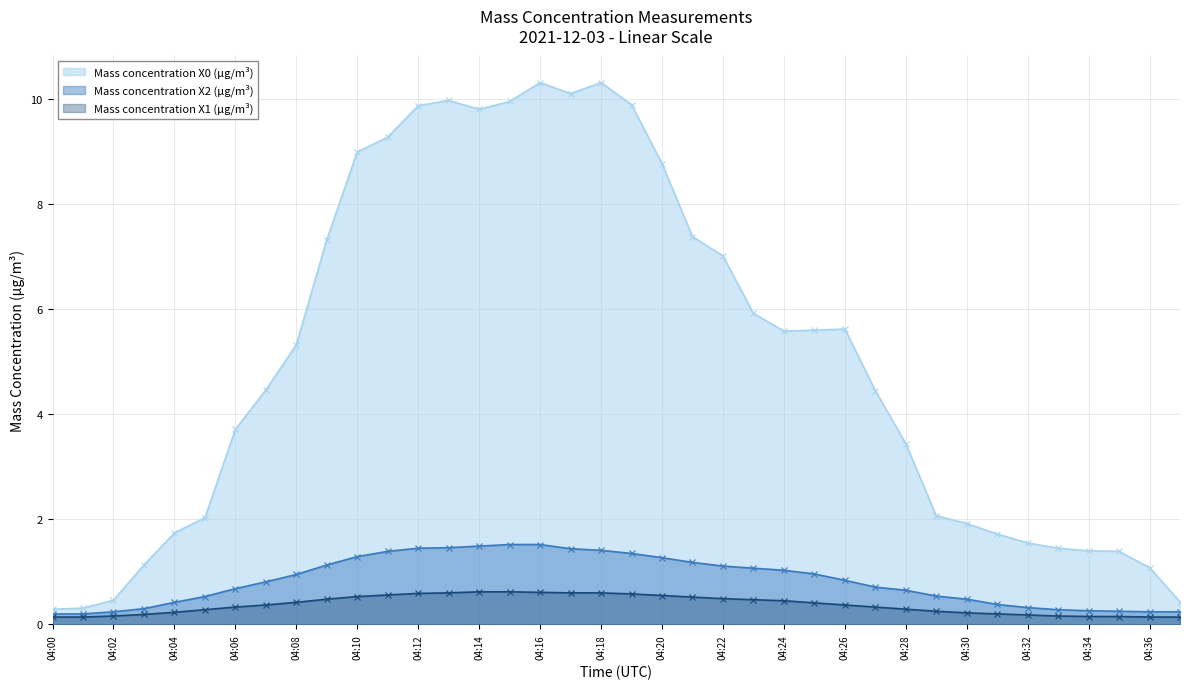

Is the value of Mass concentration X0 (μg/m³) at 04:37 greater than the value of Mass concentration X2 (μg/m³) at 04:23?

No